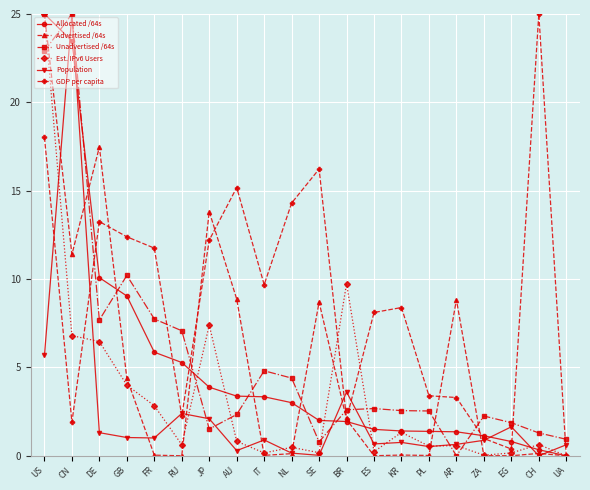

At which category does GDP per capita reach its first local valley?

CN